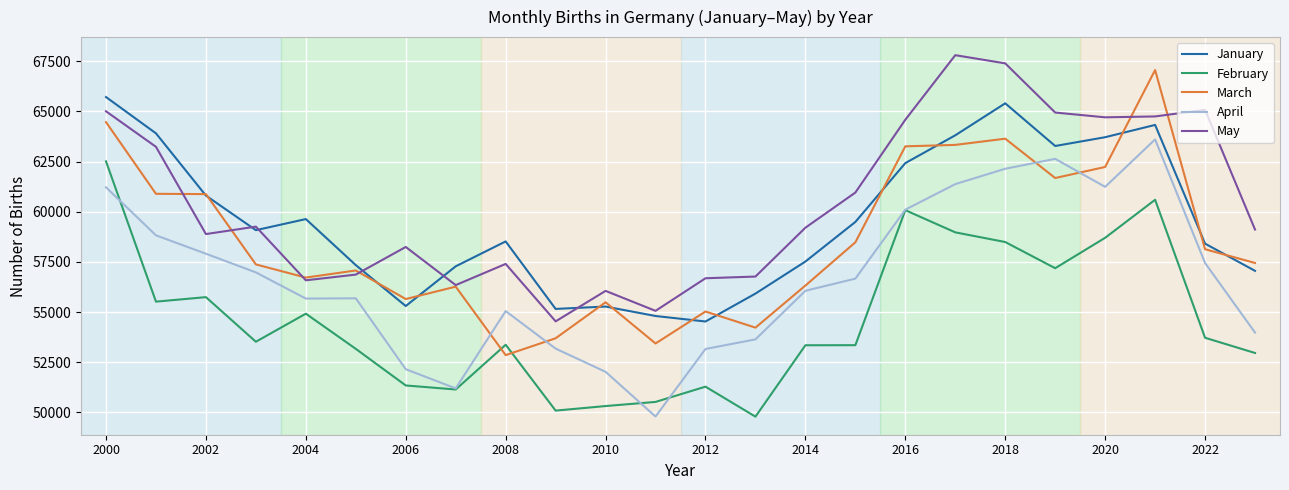

True or false: May and February intersect in this chart.

False